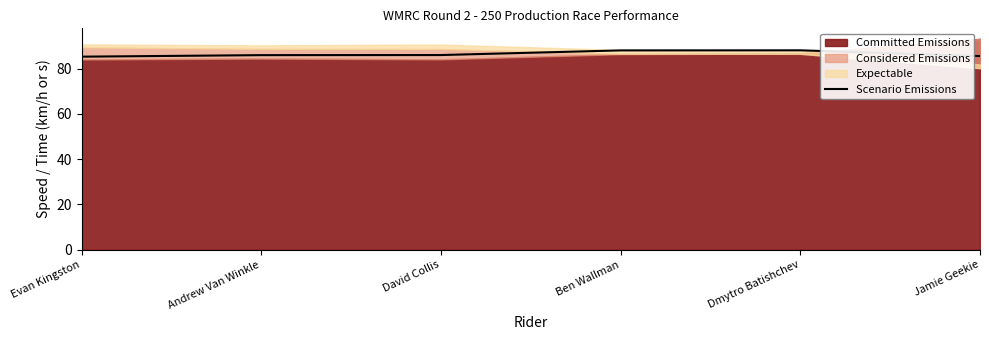

Reading left to right, transcribe all the data shown in this chart.

85.3	86.0	86.0	88.1	88.1	85.6